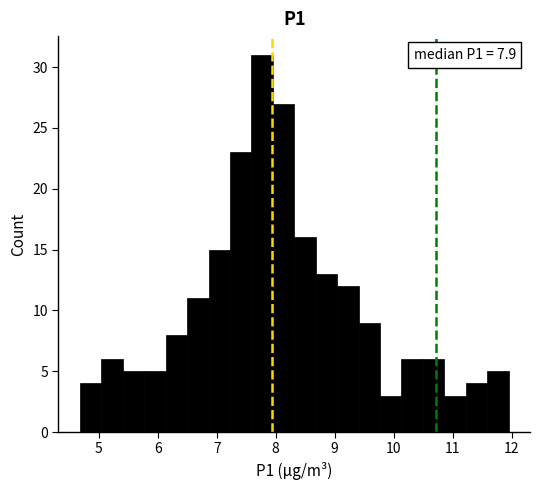

Read against the x-axis, roughly where is the centre of the tallest bar?

7.8